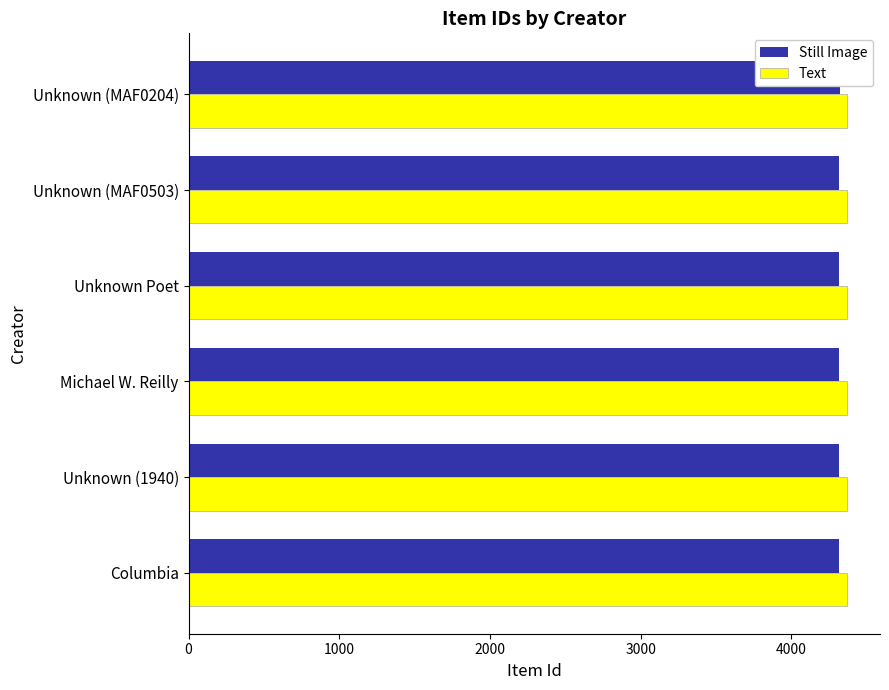

How many groups of bars are there?

6